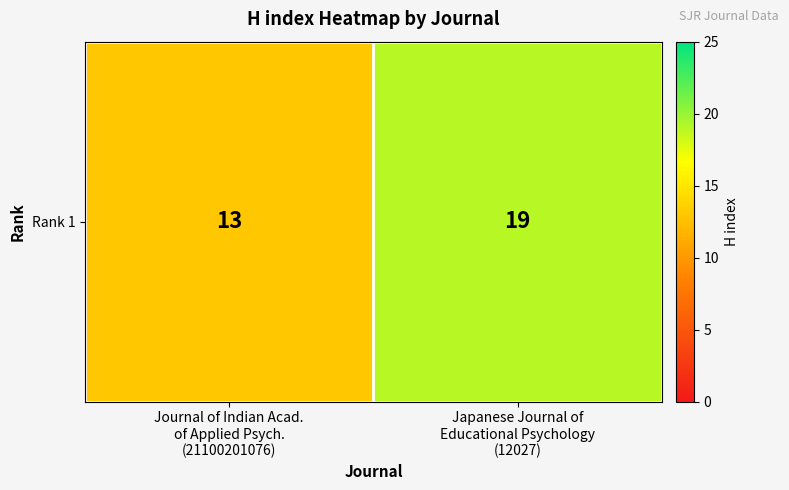

The value at Japanese Journal of
Educational Psychology
(12027) is 19. True or false?

True